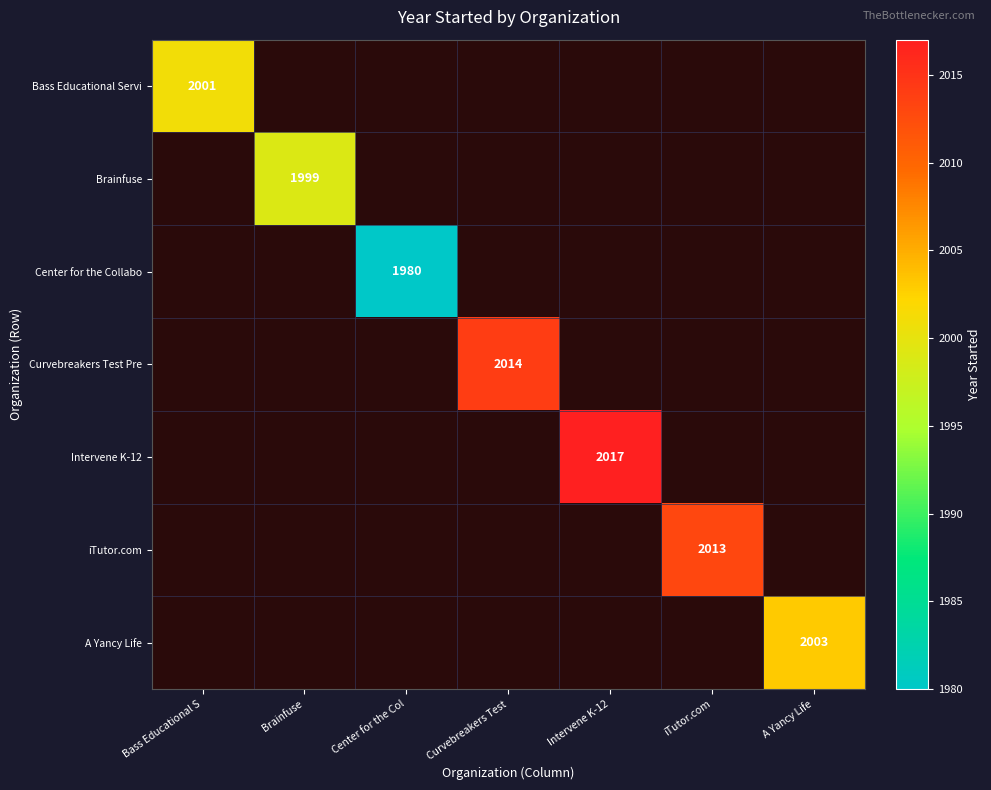

At how many categories does at least one series exceed 1999?

5